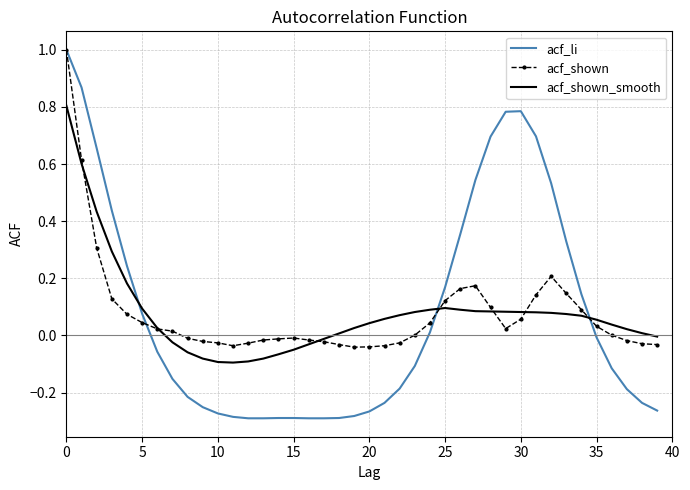

What is the greatest value displayed?

1.0